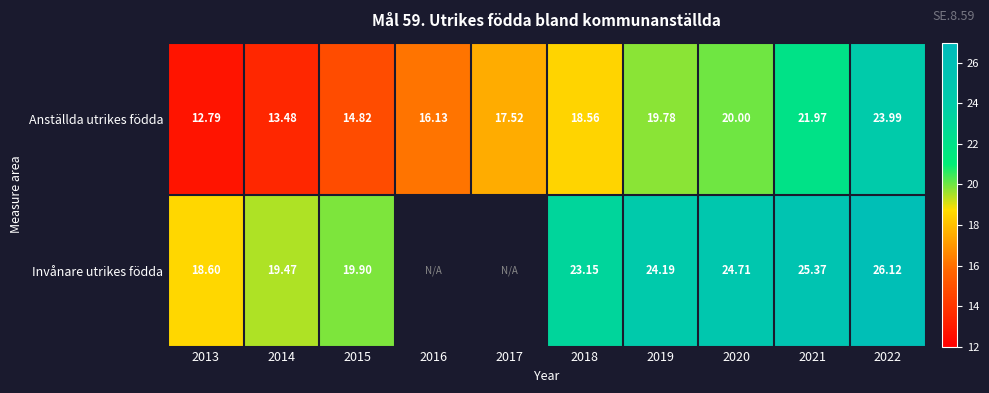

True or false: Anställda utrikes födda has a value of 22.1 at 2014.

False